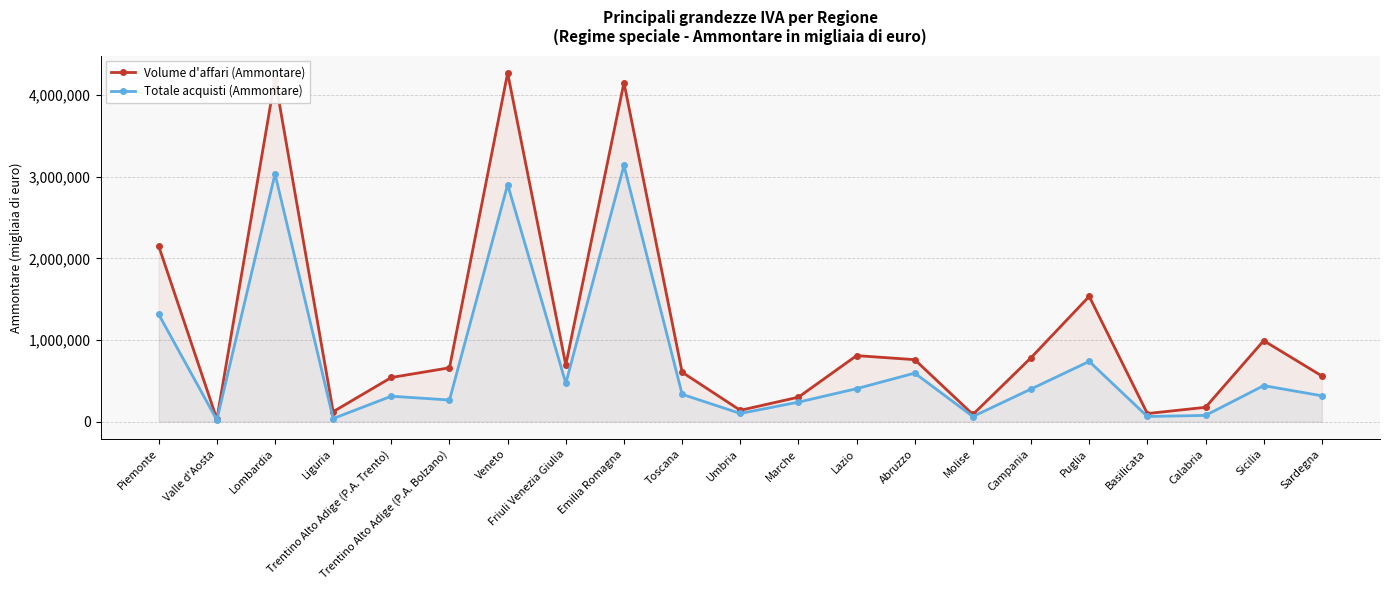

Which series has the largest total across all categories?

Volume d'affari (Ammontare)